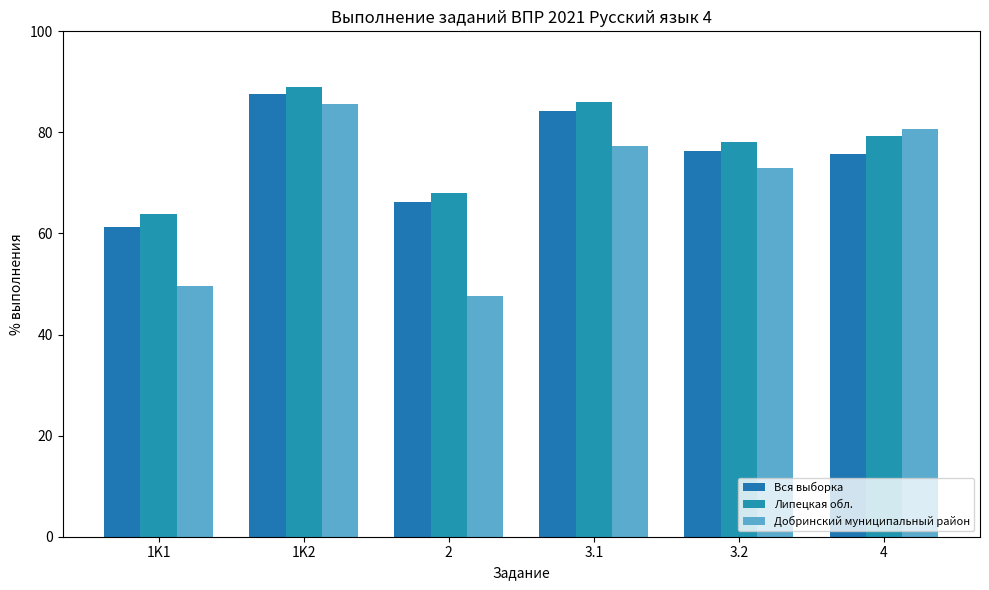

What is the sum of all Добринский муниципальный район values?

413.9